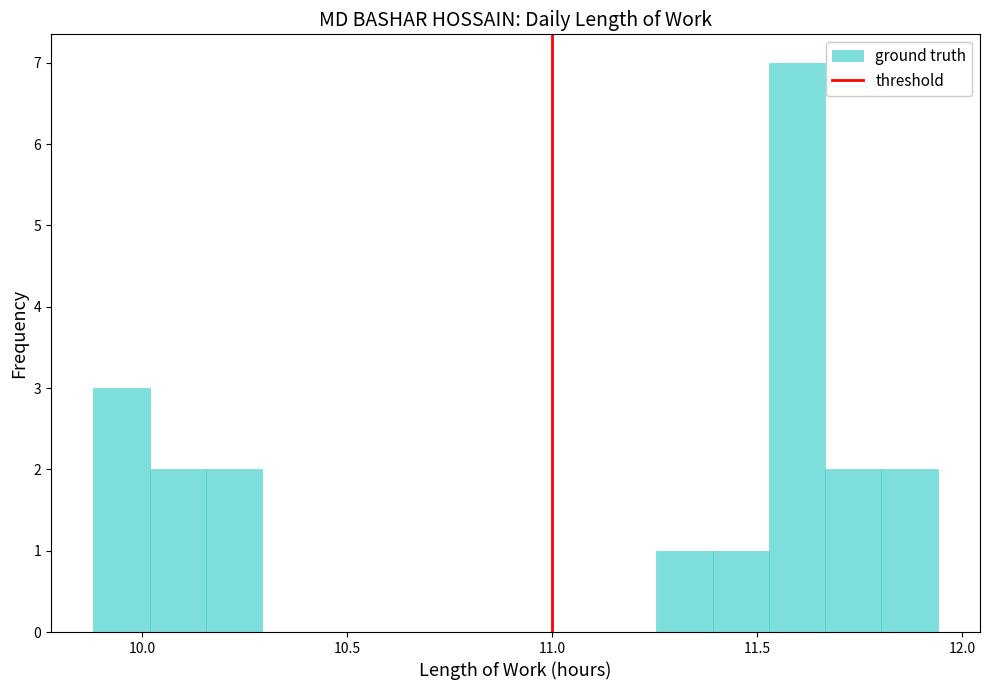

Around what value on the x-axis is the tallest bar? Give the approximate position of its centre, as read against the axis.

11.60